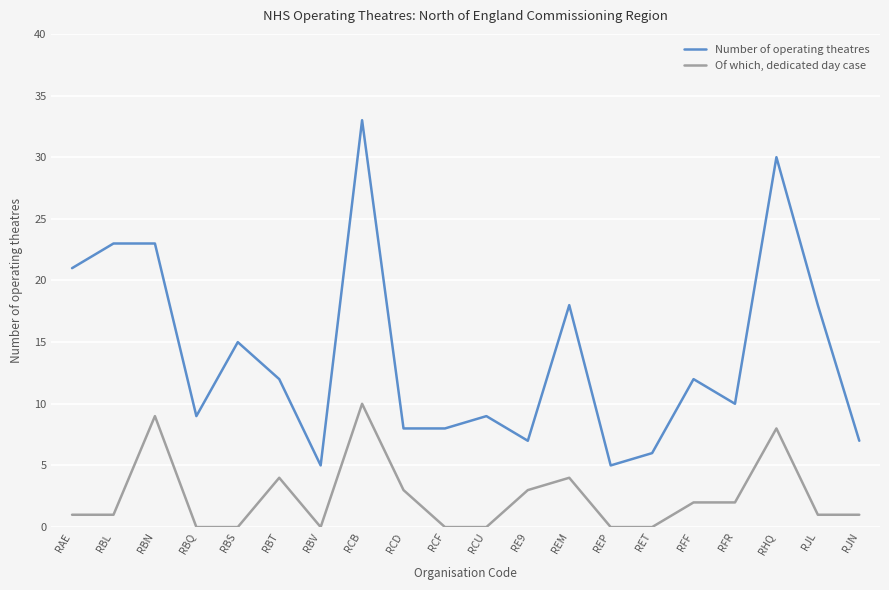

What is the total value across all series at REP?

5